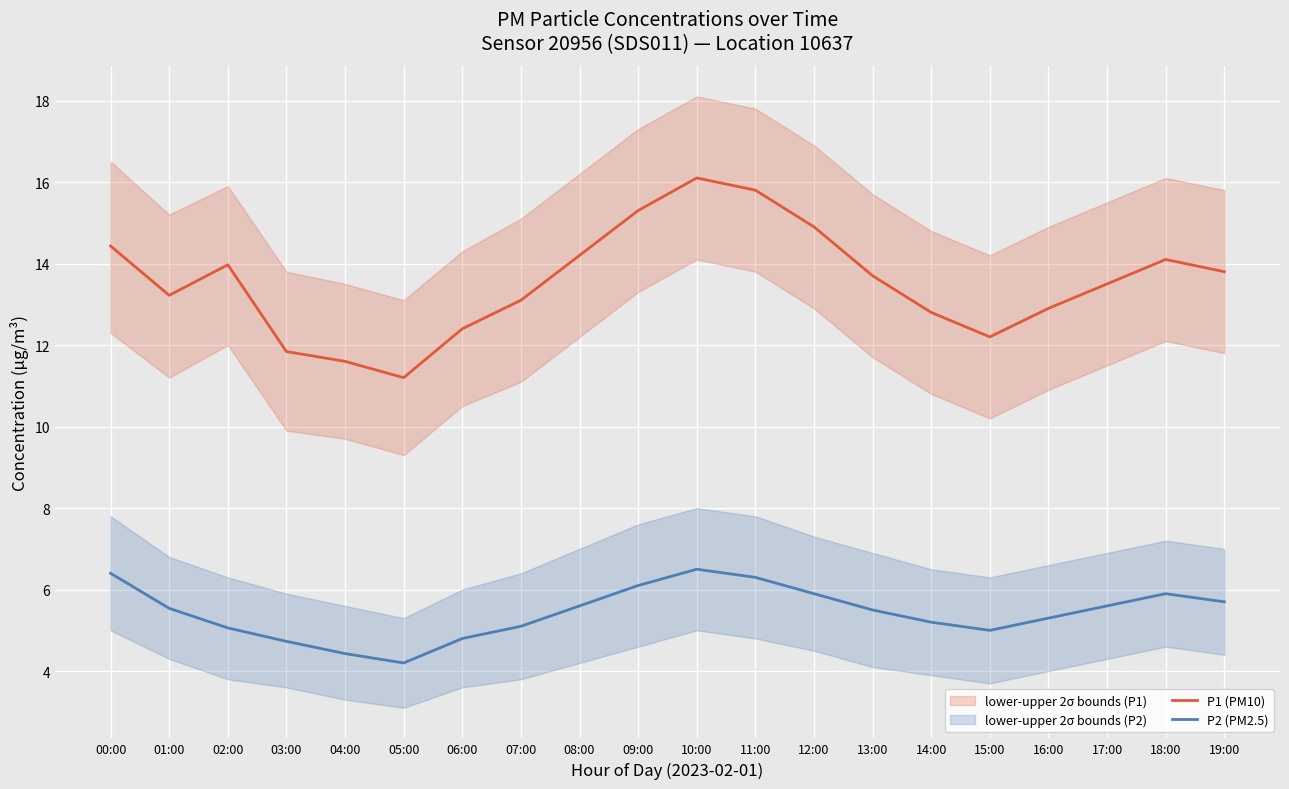

List the series in order of their peak value, highest first.

P1 (PM10), P2 (PM2.5)